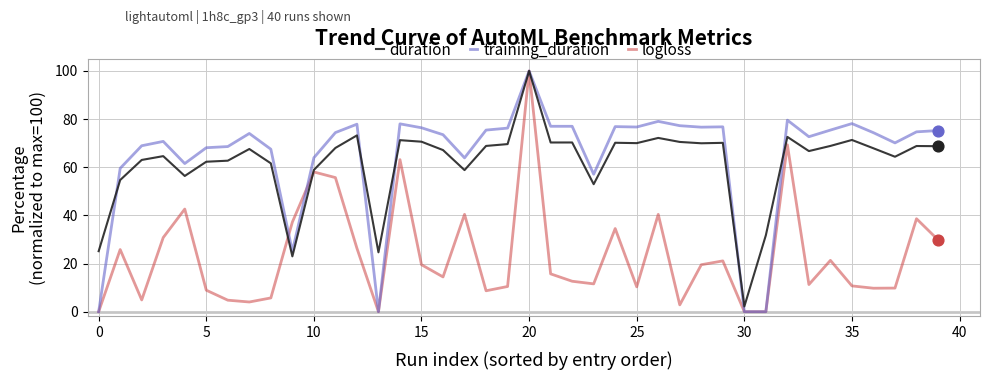

What are all the series names shown in the legend?

duration, training_duration, logloss